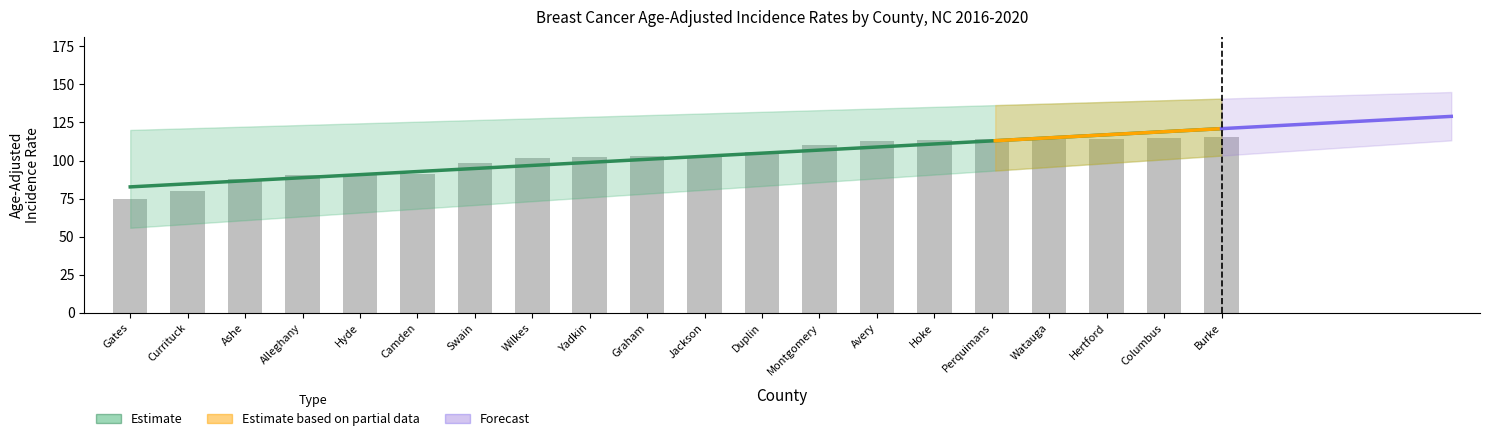

At Graham, list the series in order from largest to smallest.

upper_ci, rate, lower_ci